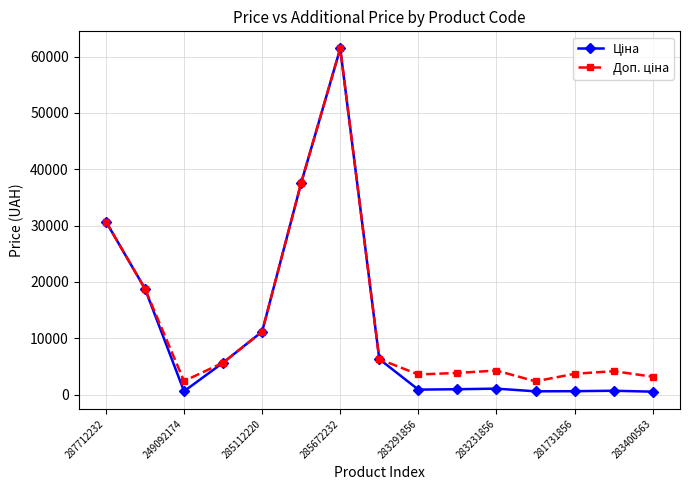

How many data points does each series have?

15